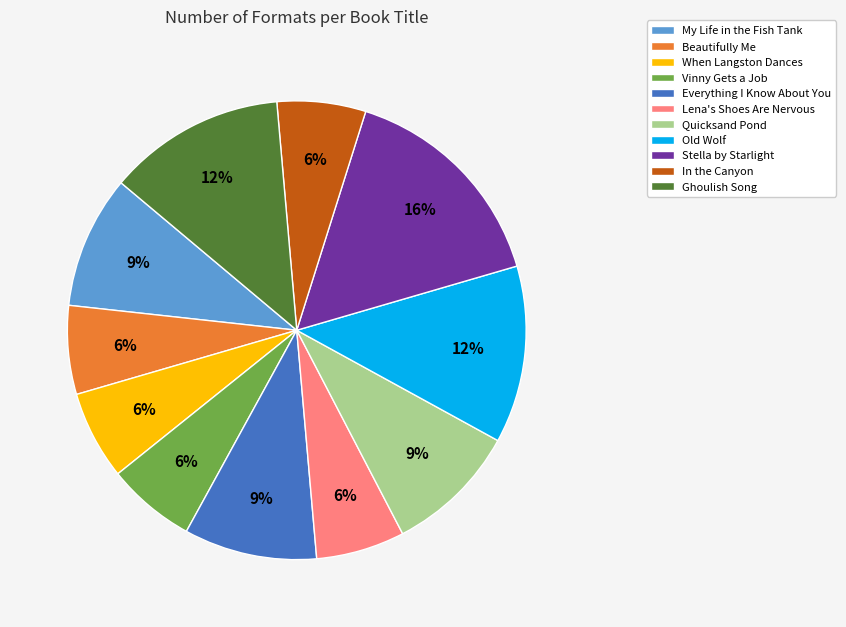

Is it true that Everything I Know About You is 9% of the pie?

True